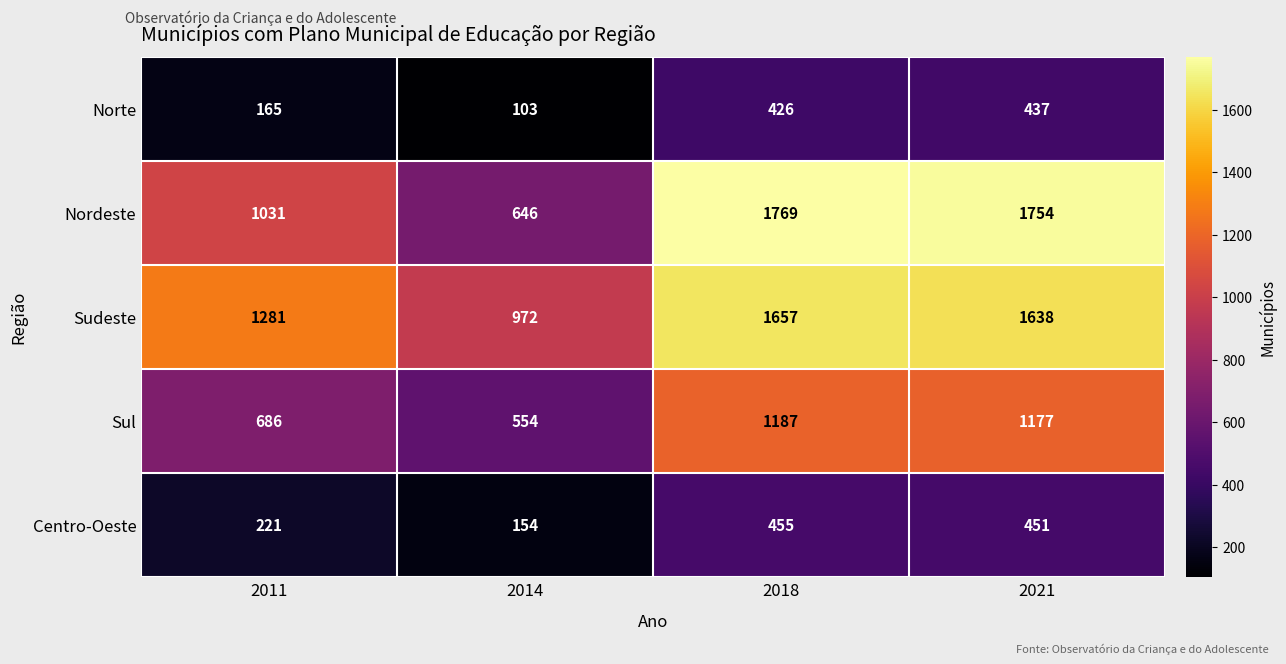

Is it true that Sul equals 686 at 2011?

True